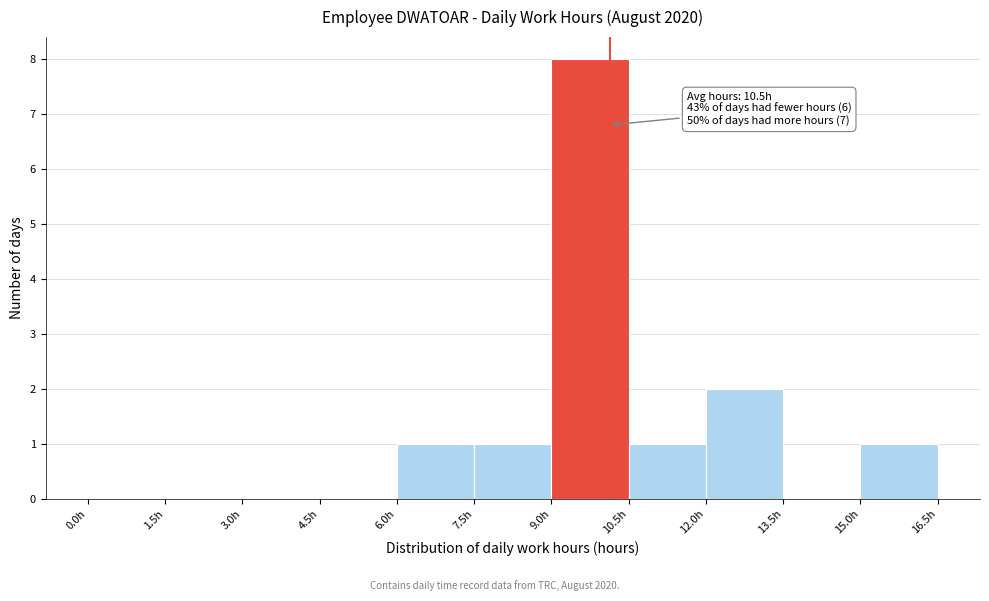

Which range on the x-axis has the tallest bar?

9.0 to 10.5